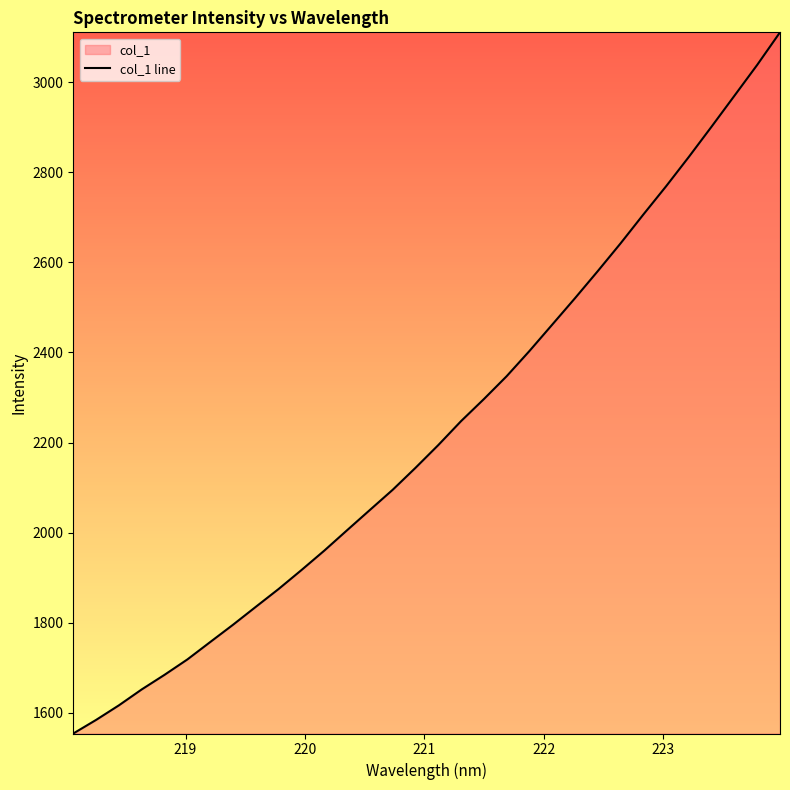

What is the difference between the maximum and minimum values?

1557.2